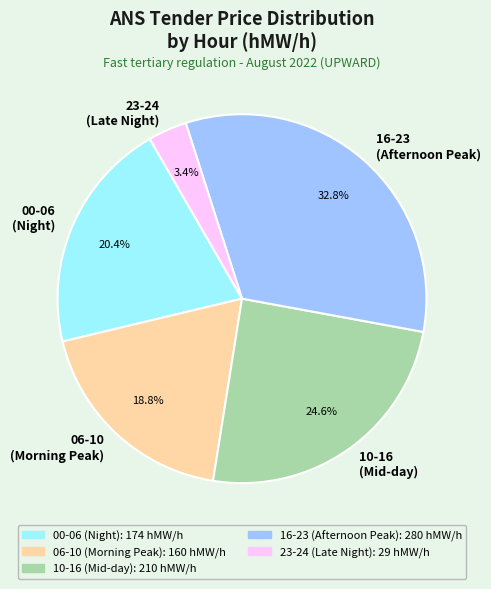

Does 10-16 (Mid-day) account for over 50% of the chart?

No